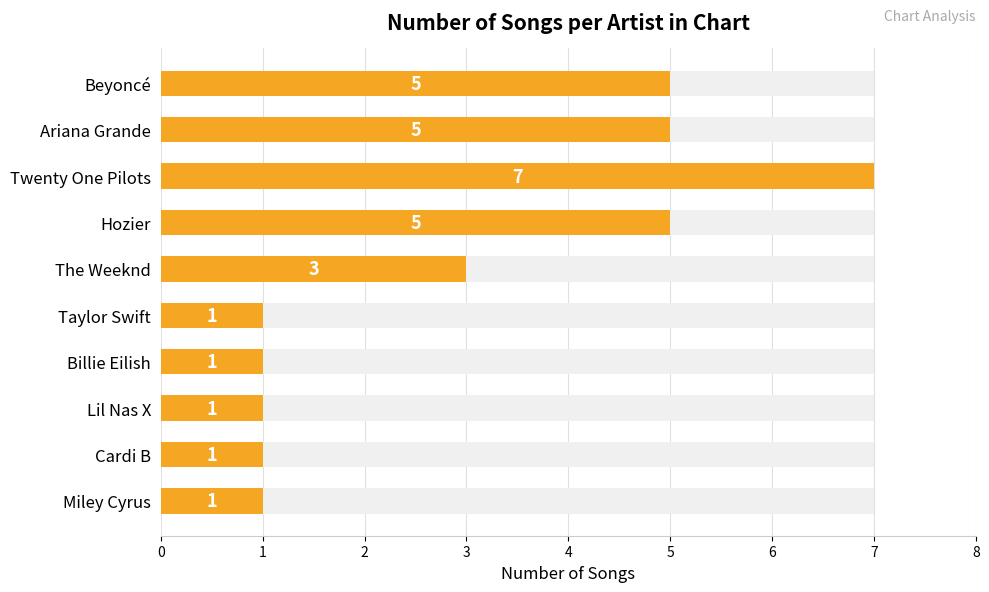

List the labels in order of value, largest first.

Twenty One Pilots, Beyoncé, Ariana Grande, Hozier, The Weeknd, Taylor Swift, Billie Eilish, Lil Nas X, Cardi B, Miley Cyrus